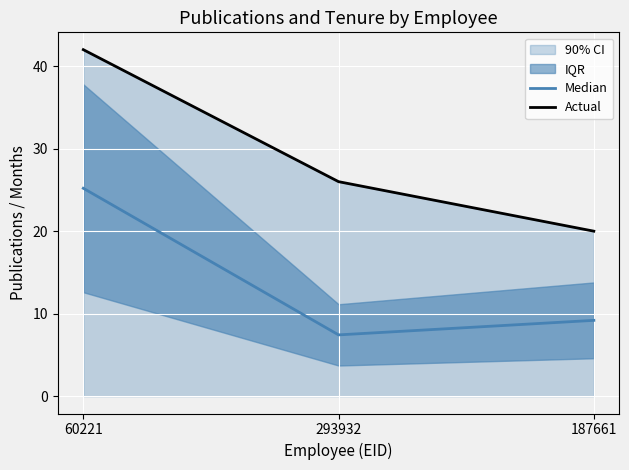

What is the label of the 2nd point from the right?

293932